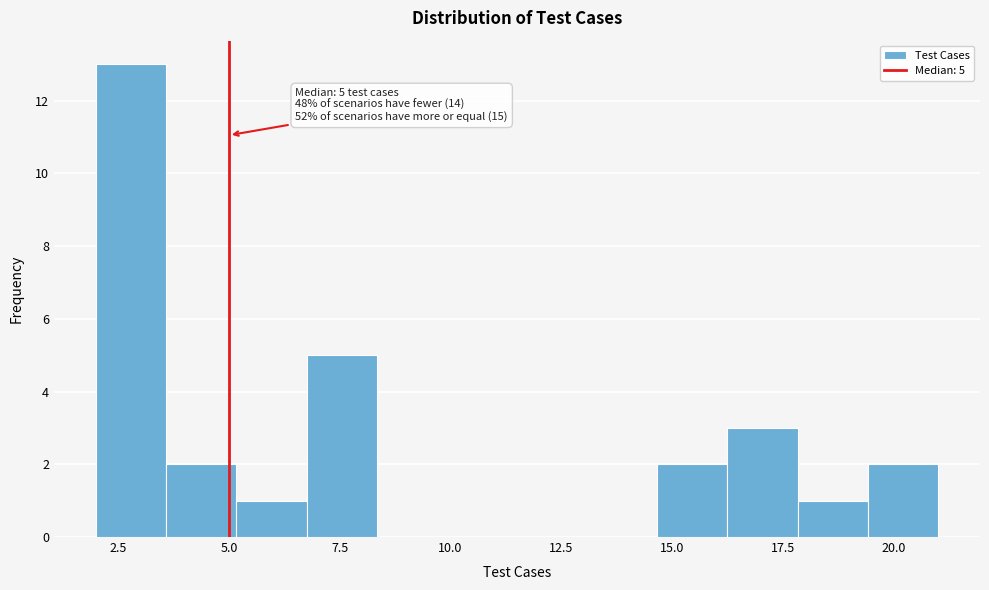

Read against the x-axis, roughly where is the centre of the tallest bar?

3.0